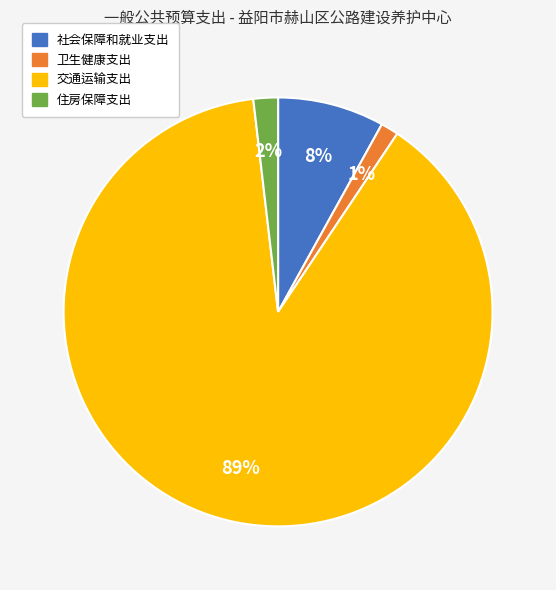

Rank the categories by value from highest to lowest.

交通运输支出, 社会保障和就业支出, 住房保障支出, 卫生健康支出